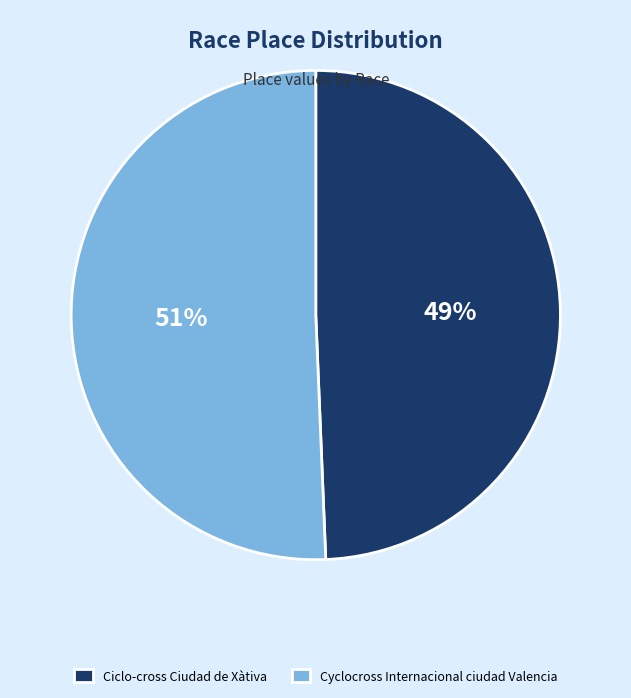

To the nearest percent, what is the average slice percentage?

50%